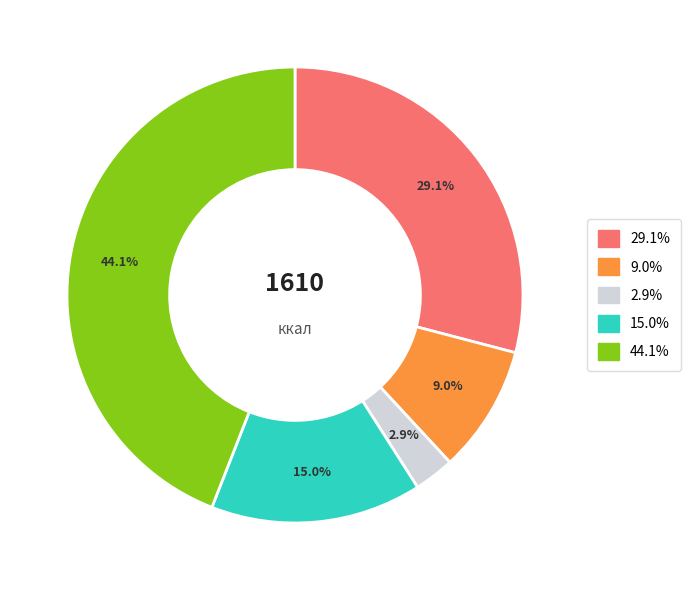

Does any single category account for the majority?

No